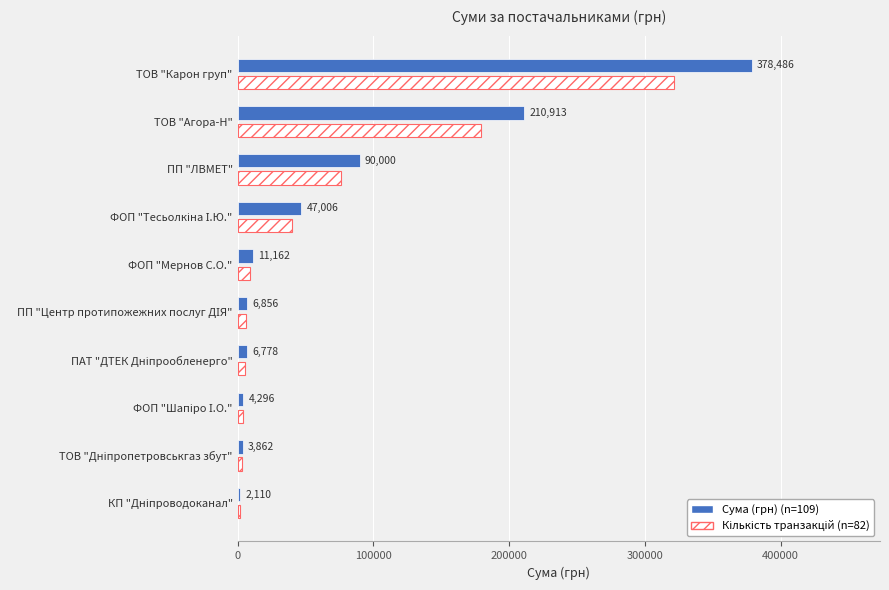

At which label is Сума (грн) (n=109) closest to 190298?

ТОВ "Агора-Н"